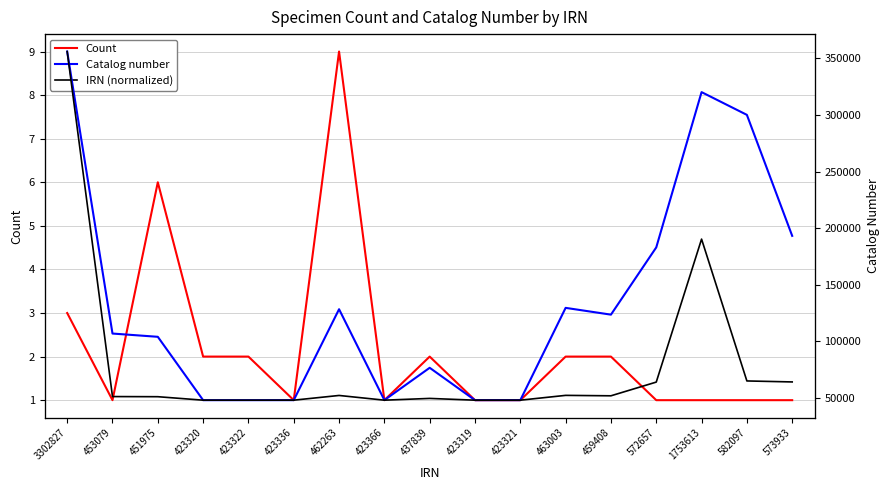

Reading left to right, transcribe all the data shown in this chart.

Count: 3.0	1.0	6.0	2.0	2.0	1.0	9.0	1.0	2.0	1.0	1.0	2.0	2.0	1.0	1.0	1.0	1.0
Catalog number: 355959.0	106969.0	104092.0	48149.0	48151.0	48166.0	128453.0	48199.0	76742.0	48148.0	48150.0	129649.0	123658.0	183023.0	320135.0	300050.0	193228.0
IRN (normalized): 9.0	1.1	1.1	1.0	1.0	1.0	1.1	1.0	1.0	1.0	1.0	1.1	1.1	1.4	4.7	1.4	1.4